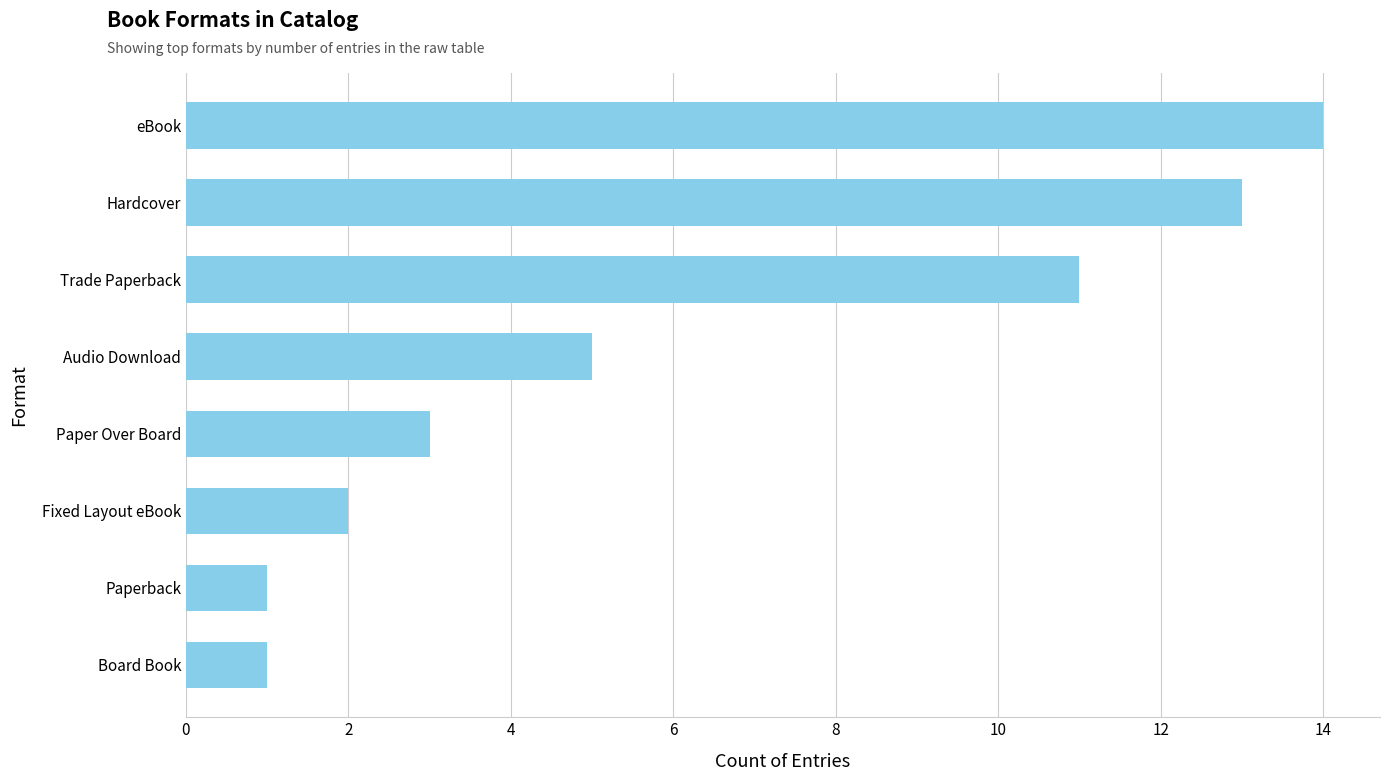

The chart shows a value of 6 at Hardcover. True or false?

False